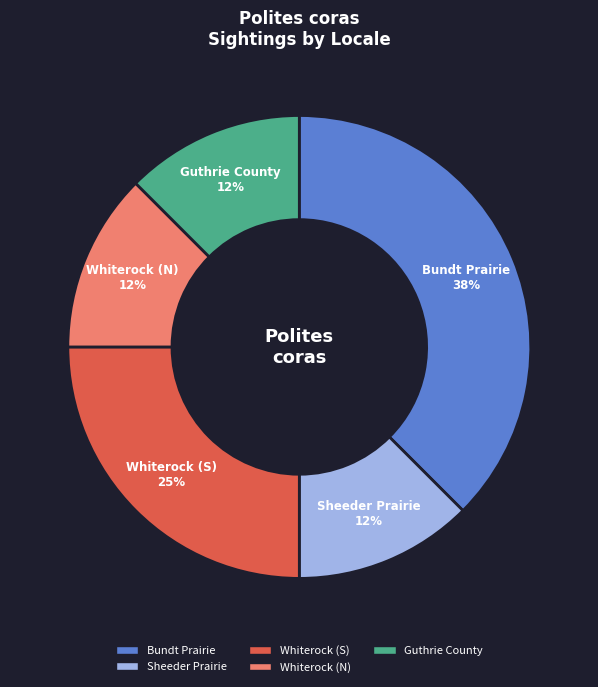

What is the largest slice in the pie chart?

Bundt Prairie